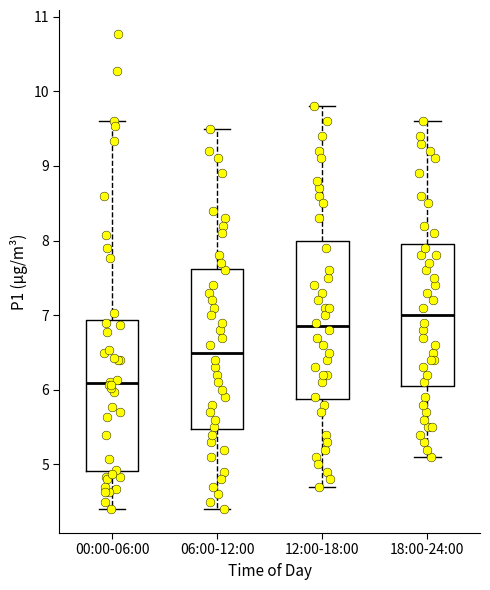

Reading left to right, read every box against the y-axis: the position of its median line, the range the box covers, and the ends of its whiskers. The values are not printed on the chart, so give them approximately, as read against the axis.

00:00-06:00: median 6.1, box 4.9 to 6.9, whiskers 4.4 to 9.6
06:00-12:00: median 6.5, box 5.5 to 7.6, whiskers 4.4 to 9.5
12:00-18:00: median 6.9, box 5.9 to 8.0, whiskers 4.7 to 9.8
18:00-24:00: median 7.0, box 6.1 to 8.0, whiskers 5.1 to 9.6